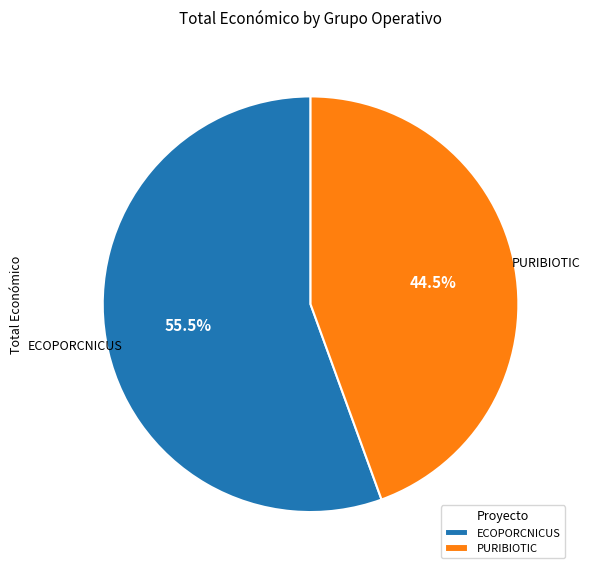

Count the number of slices in the pie.

2